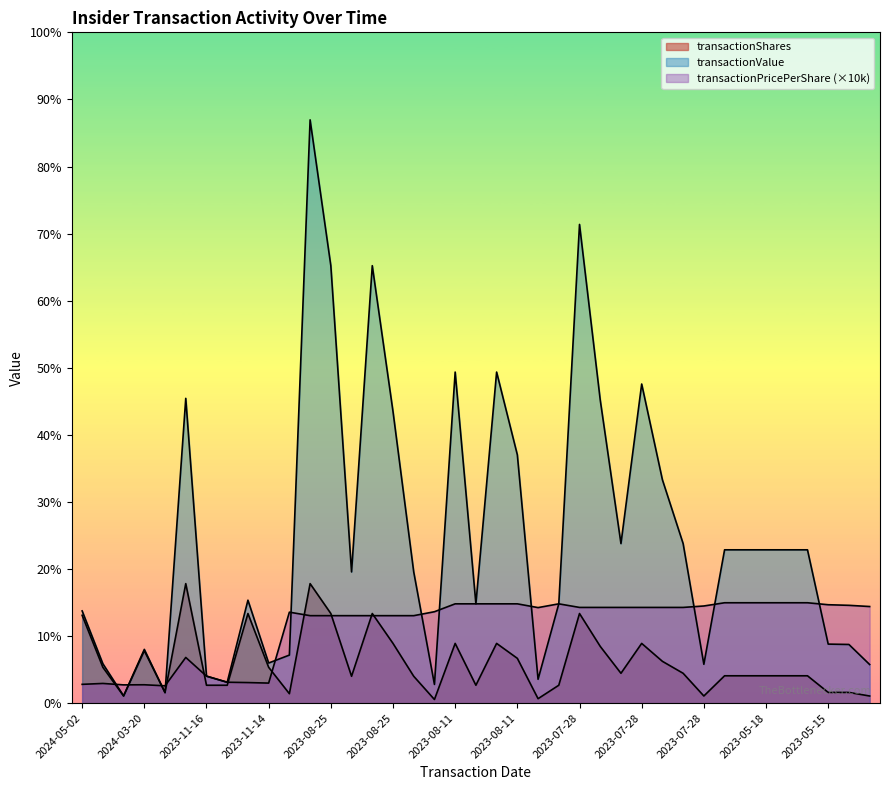

The transactionShares series shows 9070.9 at 2023-11-14. True or false?

False